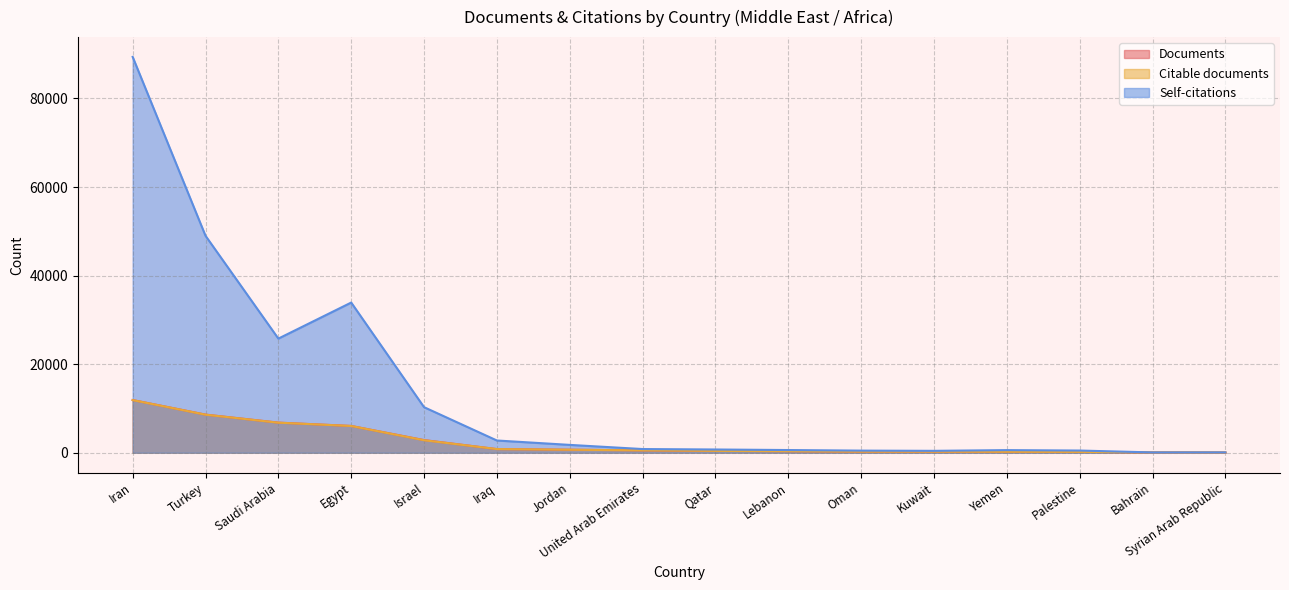

What is the lowest value of the Self-citations series?

73